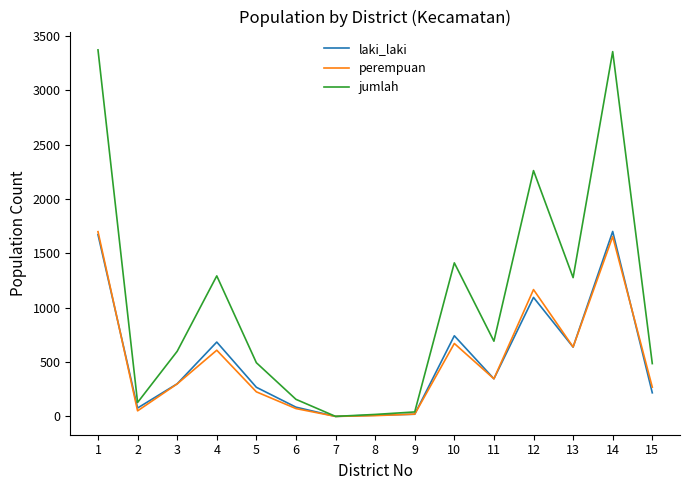

What is the difference between the jumlah values at 7 and 10?

1413